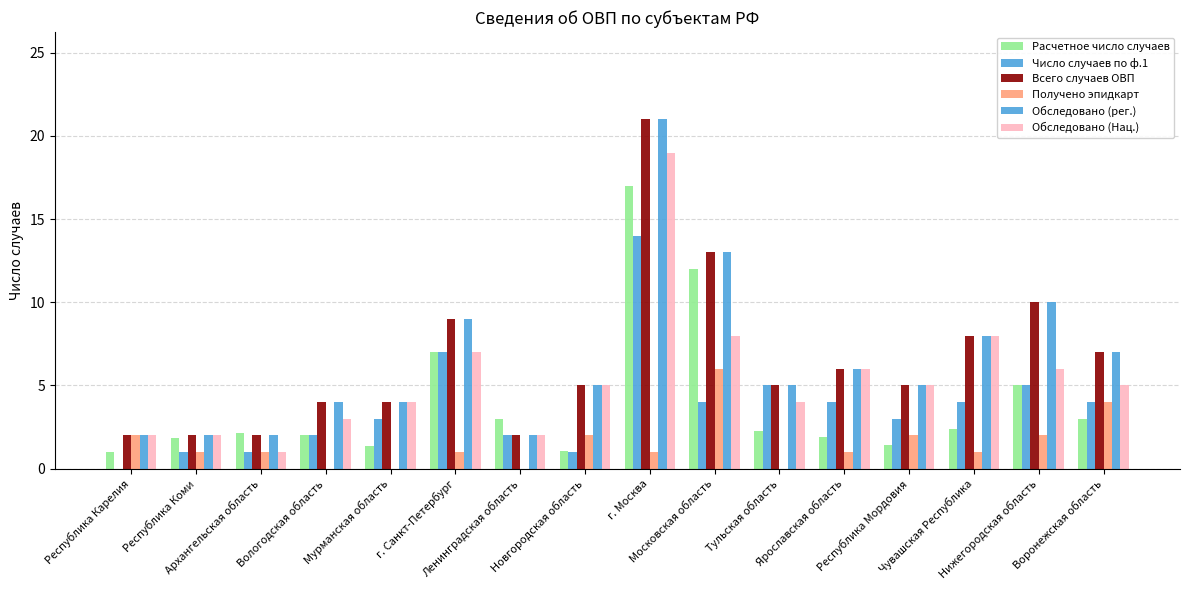

Is the value of Обследовано (Нац.) at г. Москва greater than the value of Получено эпидкарт at Ленинградская область?

Yes